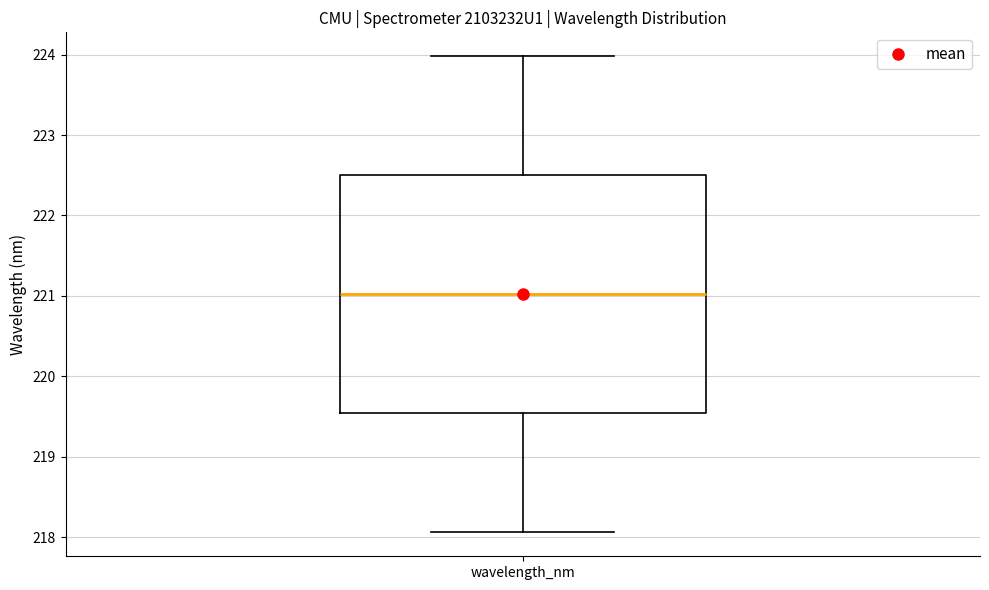

Read this box plot against the y-axis: the position of the median line, the range covered by the box, and the ends of both whiskers. The values are not printed on the chart, so give them approximately, as read against the axis.

median 221.0, box 219.5 to 222.5, whiskers 218.1 to 224.0